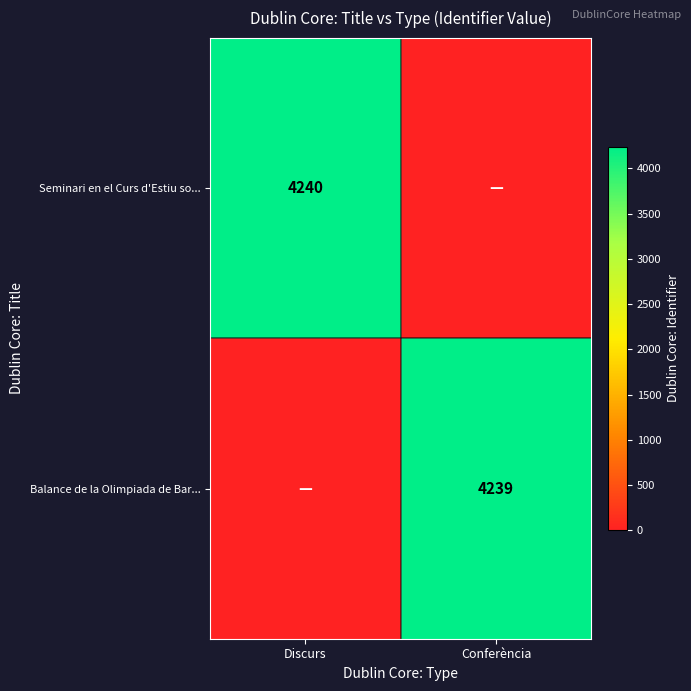

How many data points does each series have?

2